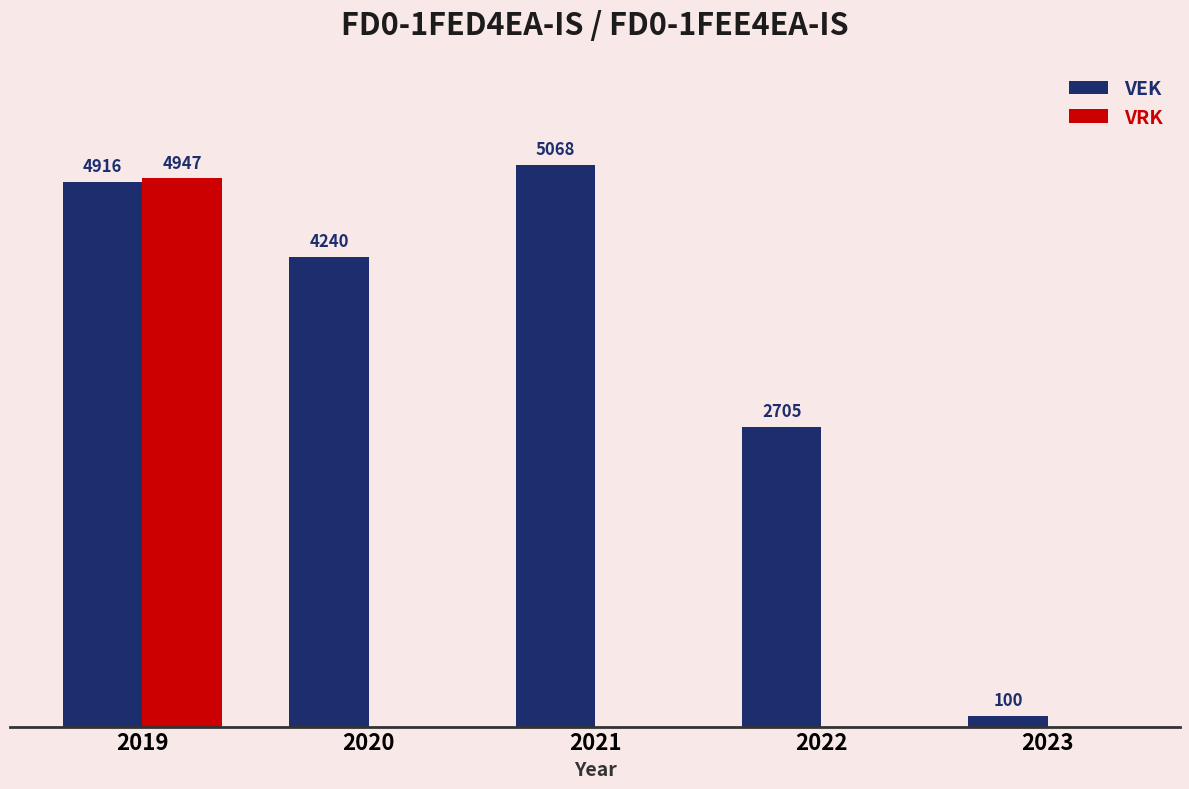

Between 2021 and 2023, which series saw the biggest shift?

VEK